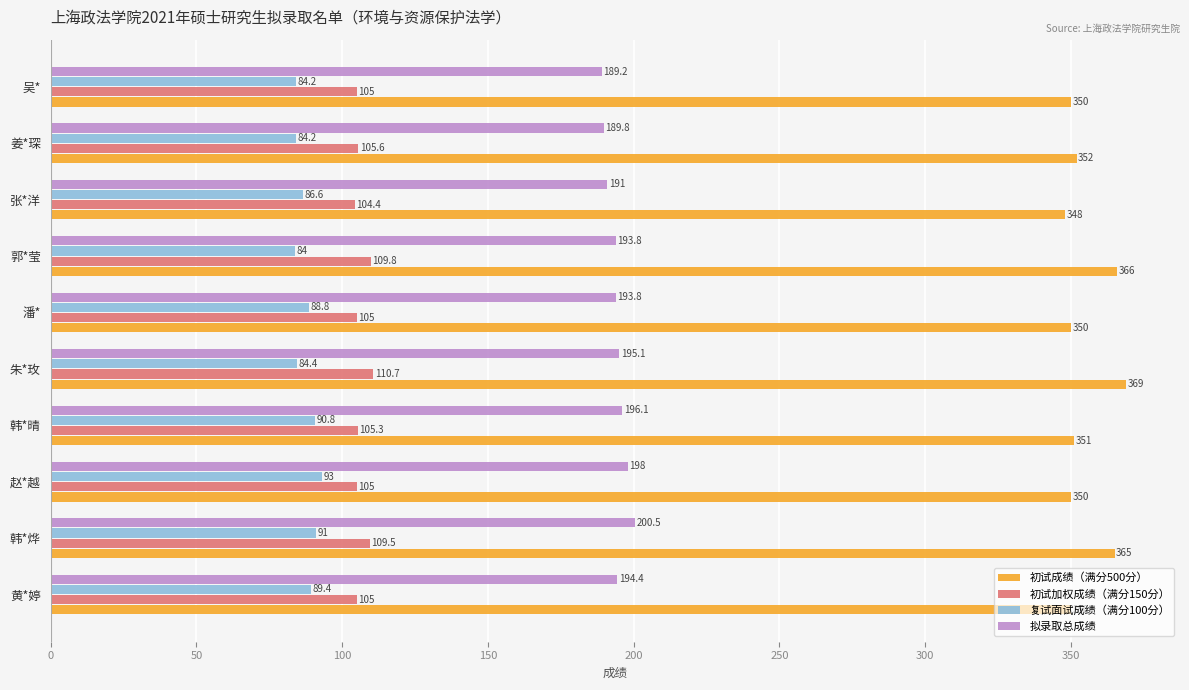

Which series has the largest total across all categories?

初试成绩（满分500分）